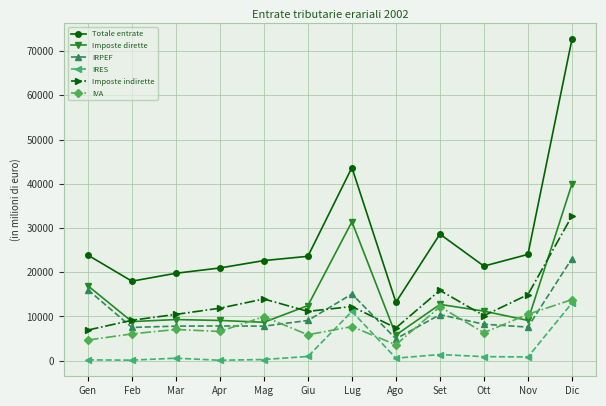

True or false: Totale entrate and IRPEF intersect in this chart.

False